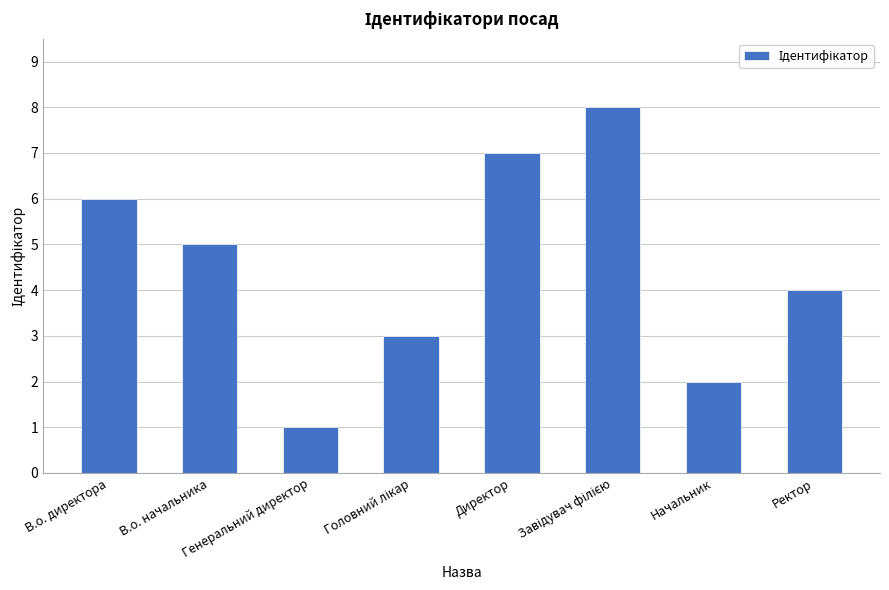

Which category has the lowest value across all series?

Генеральний директор